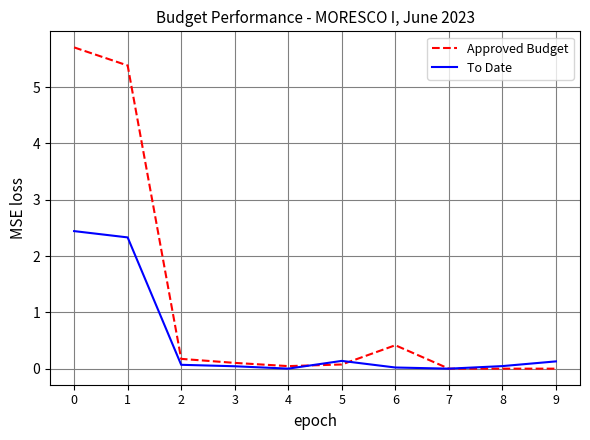

At 1, list the series in order from largest to smallest.

Approved Budget, To Date